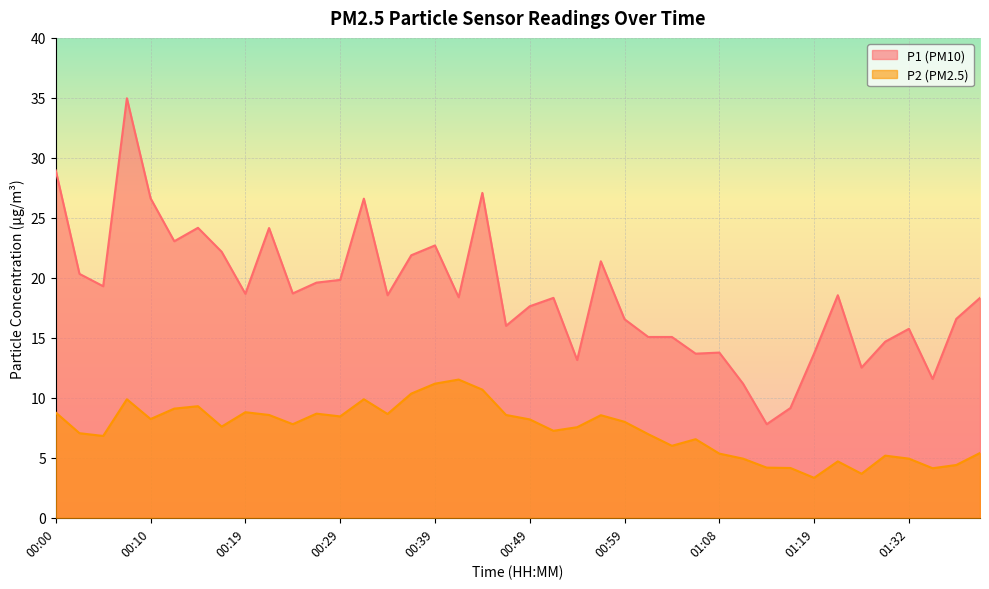

What is the label of the 39th point from the left?

01:37